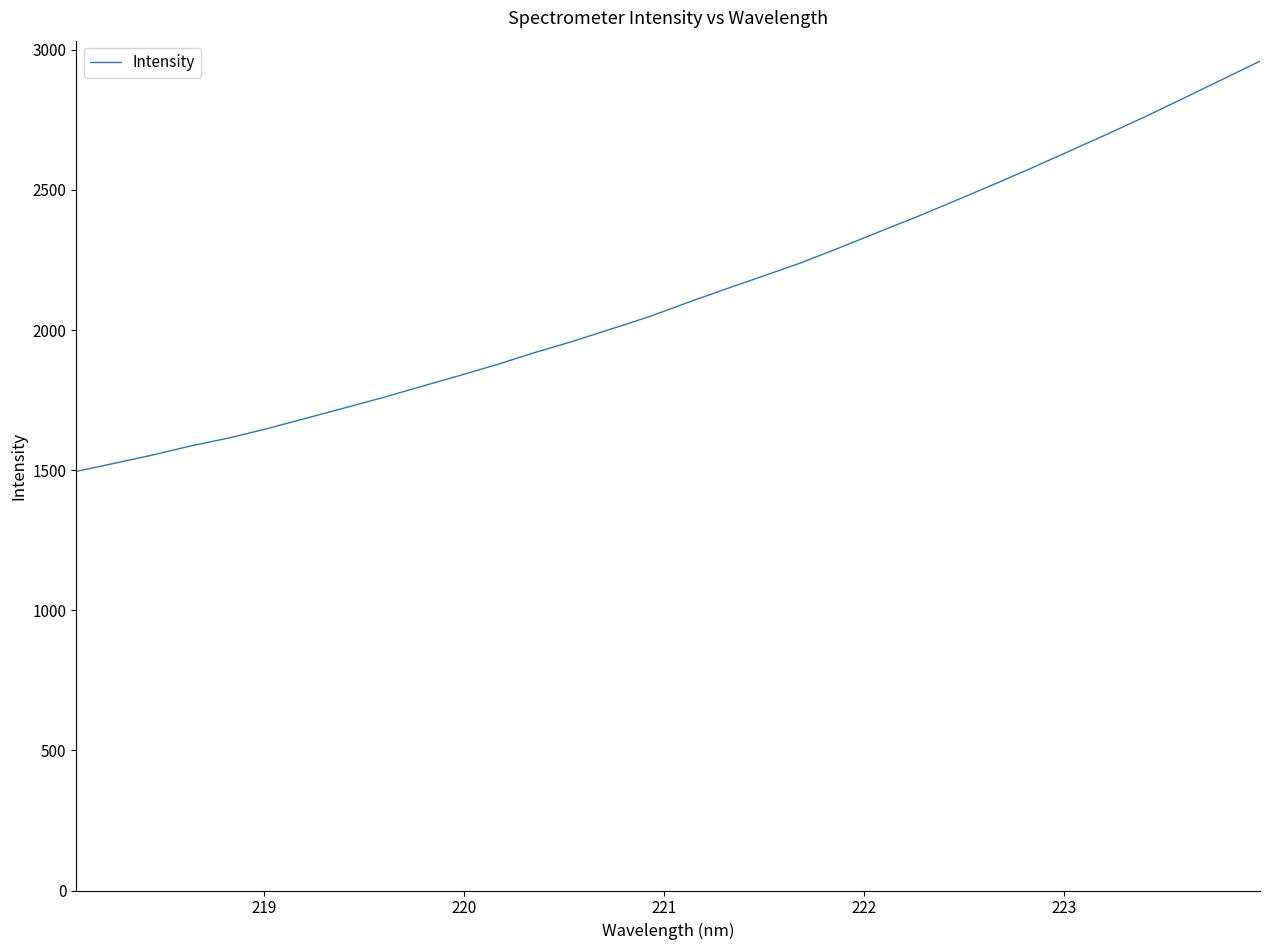

What is the minimum value shown in the chart?

1495.6